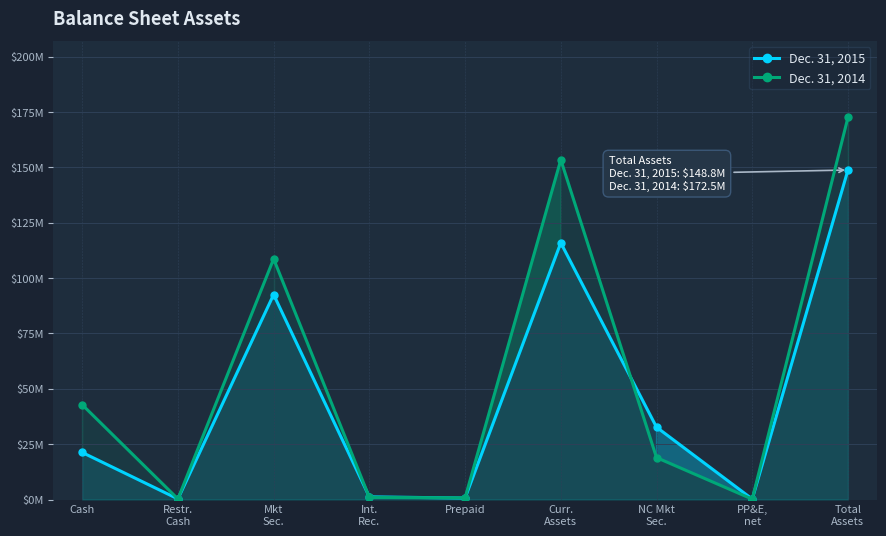

At which label is Dec. 31, 2014 closest to 86?

Mkt
Sec.